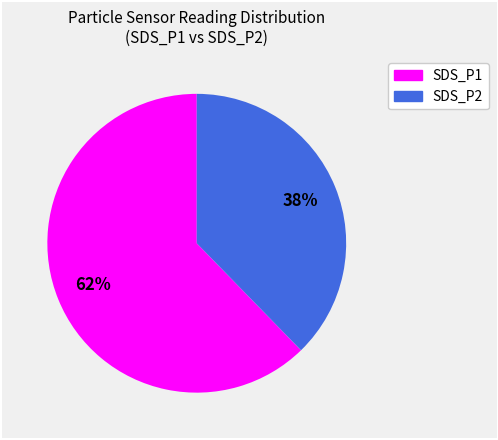

Does any single category account for the majority?

Yes